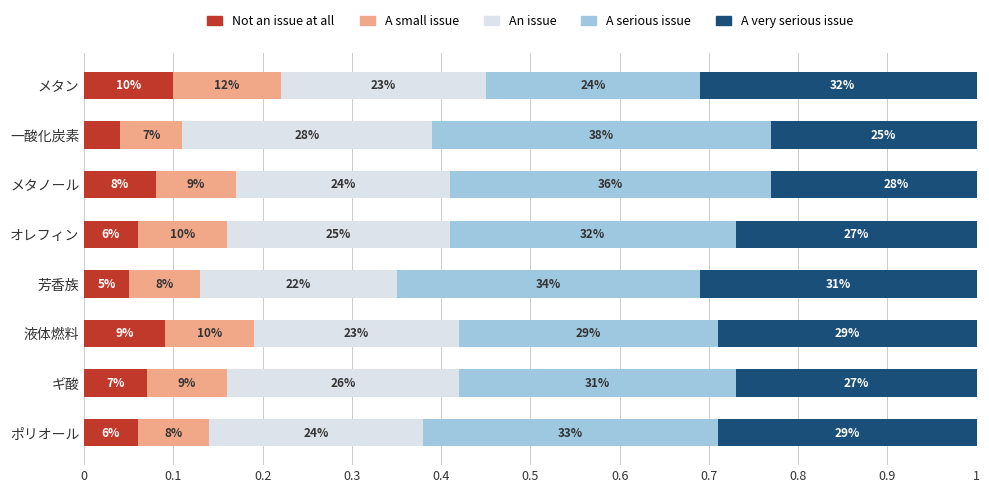

What is the difference between the maximum and minimum values in the A very serious issue series?

0.1